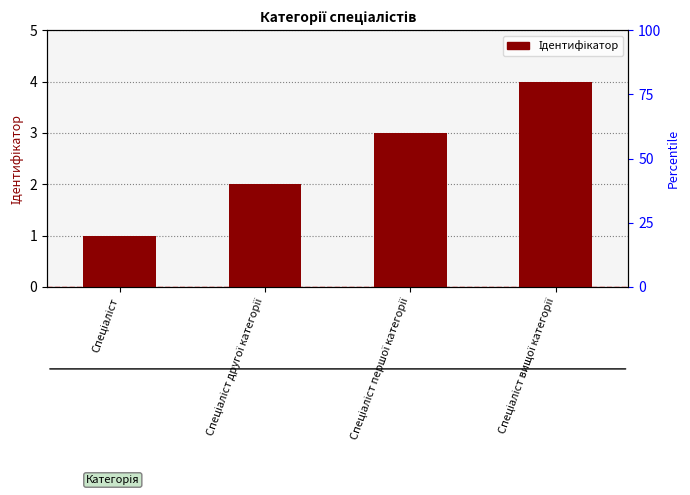

At which label does the data first exceed 3?

Спеціаліст вищої категорії